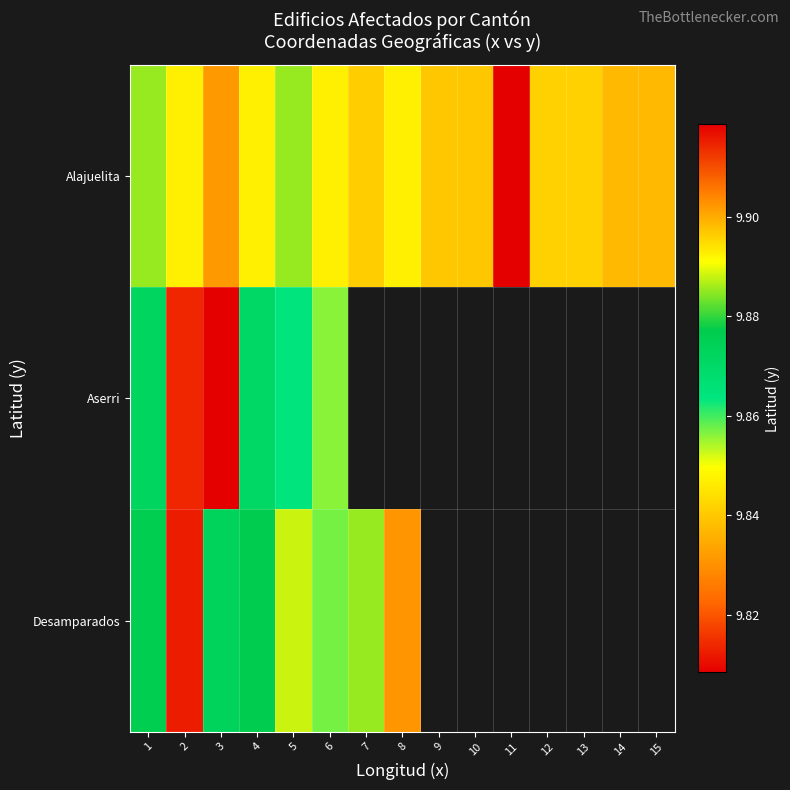

Which series has the largest total across all categories?

Alajuelita